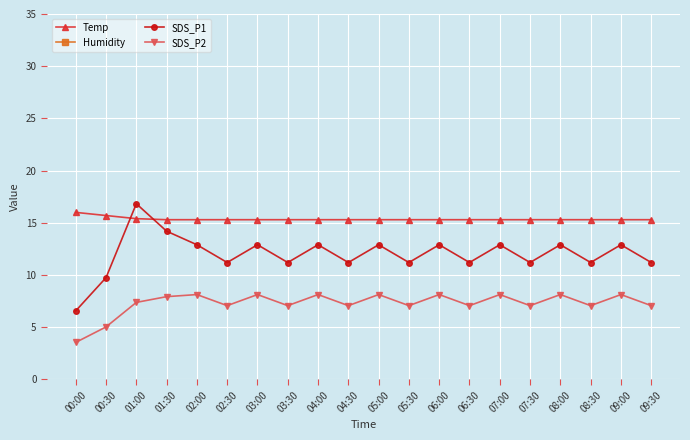

Which has a higher value, 09:00 or 07:00?

09:00